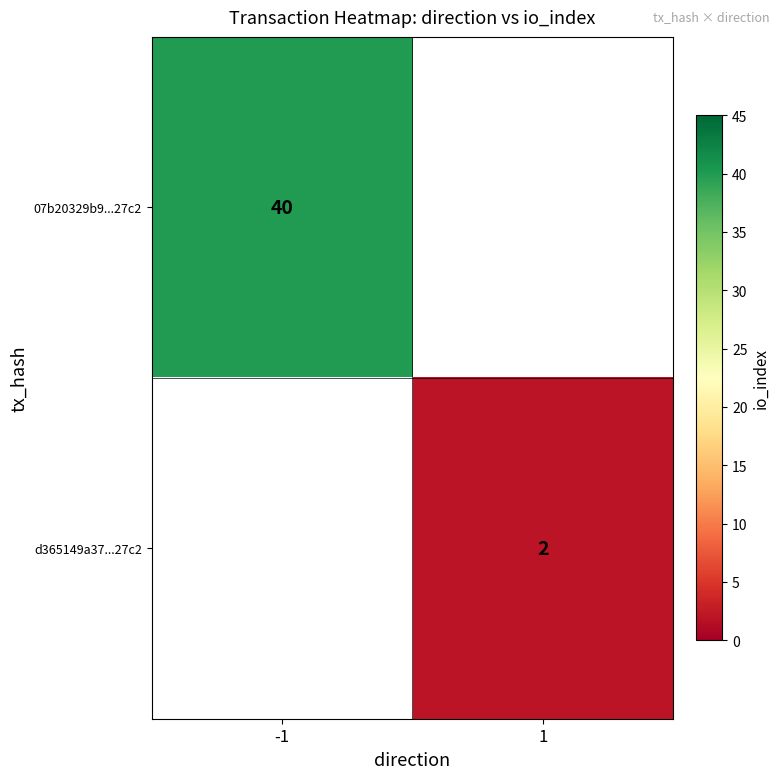

True or false: d365149a37...27c2 has a value of 2 at 1.

True